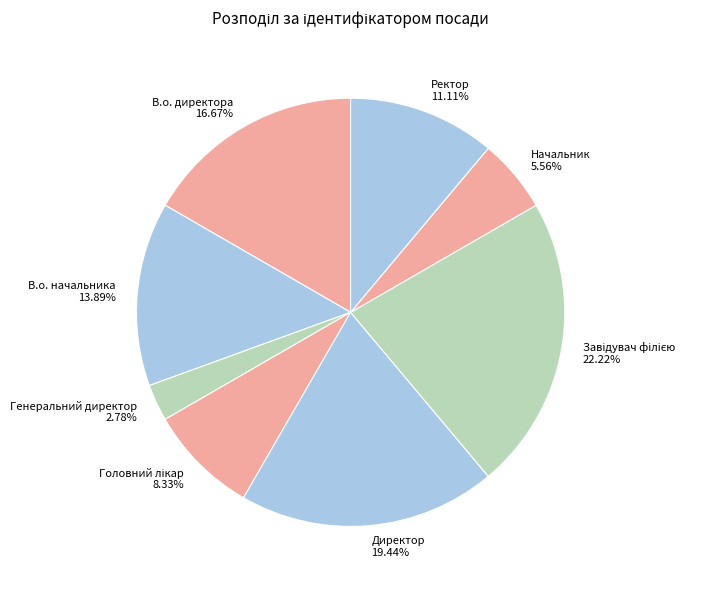

Combined, what portion of the pie is Генеральний директор and Ректор?

13.9%